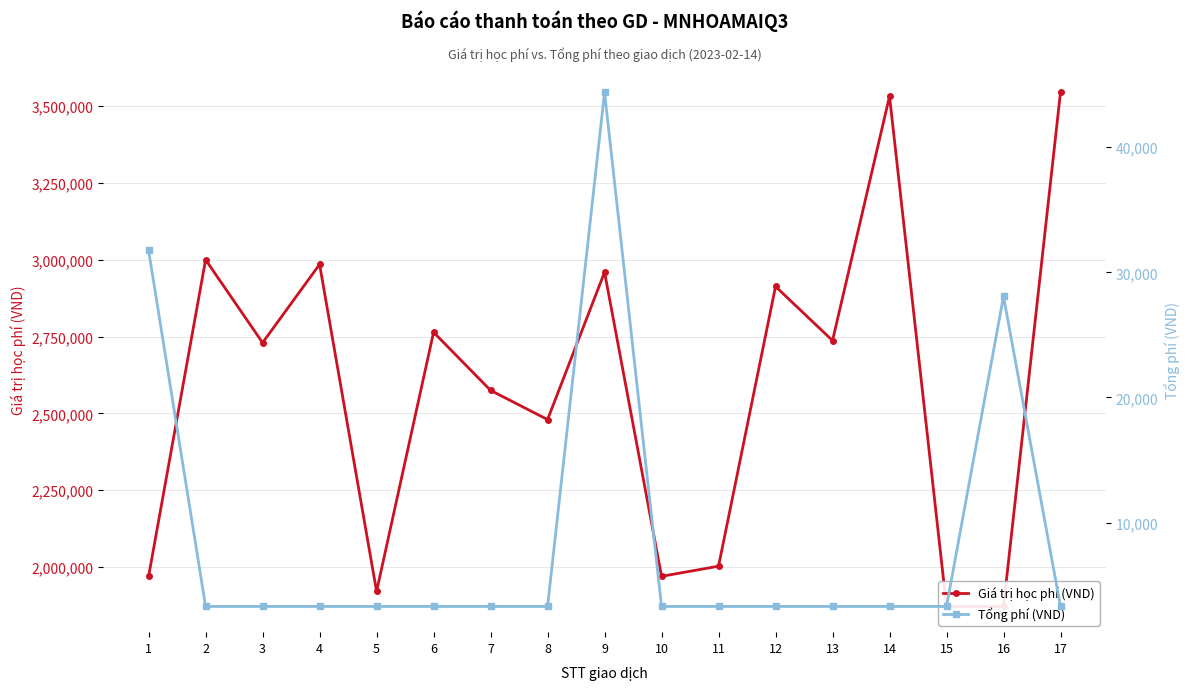

What is the value of the Giá trị học phí (VND) point at the 13th from the left?

2737000